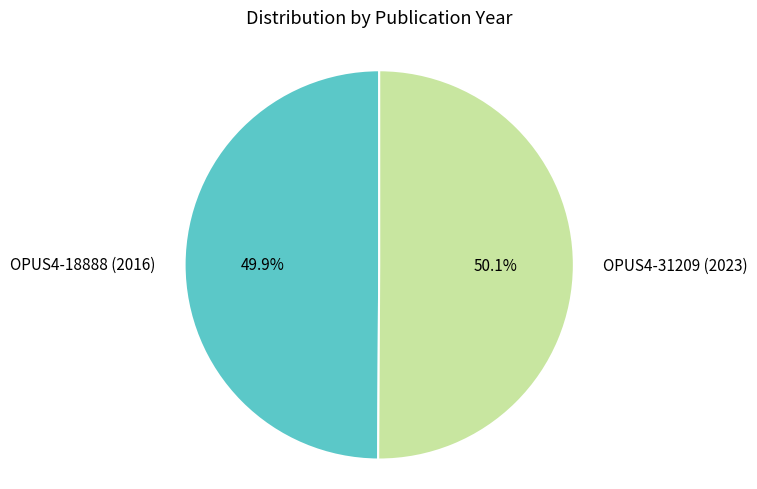

What is the ratio of the value at OPUS4-18888 (2016) to the value at OPUS4-31209 (2023)?

1.0